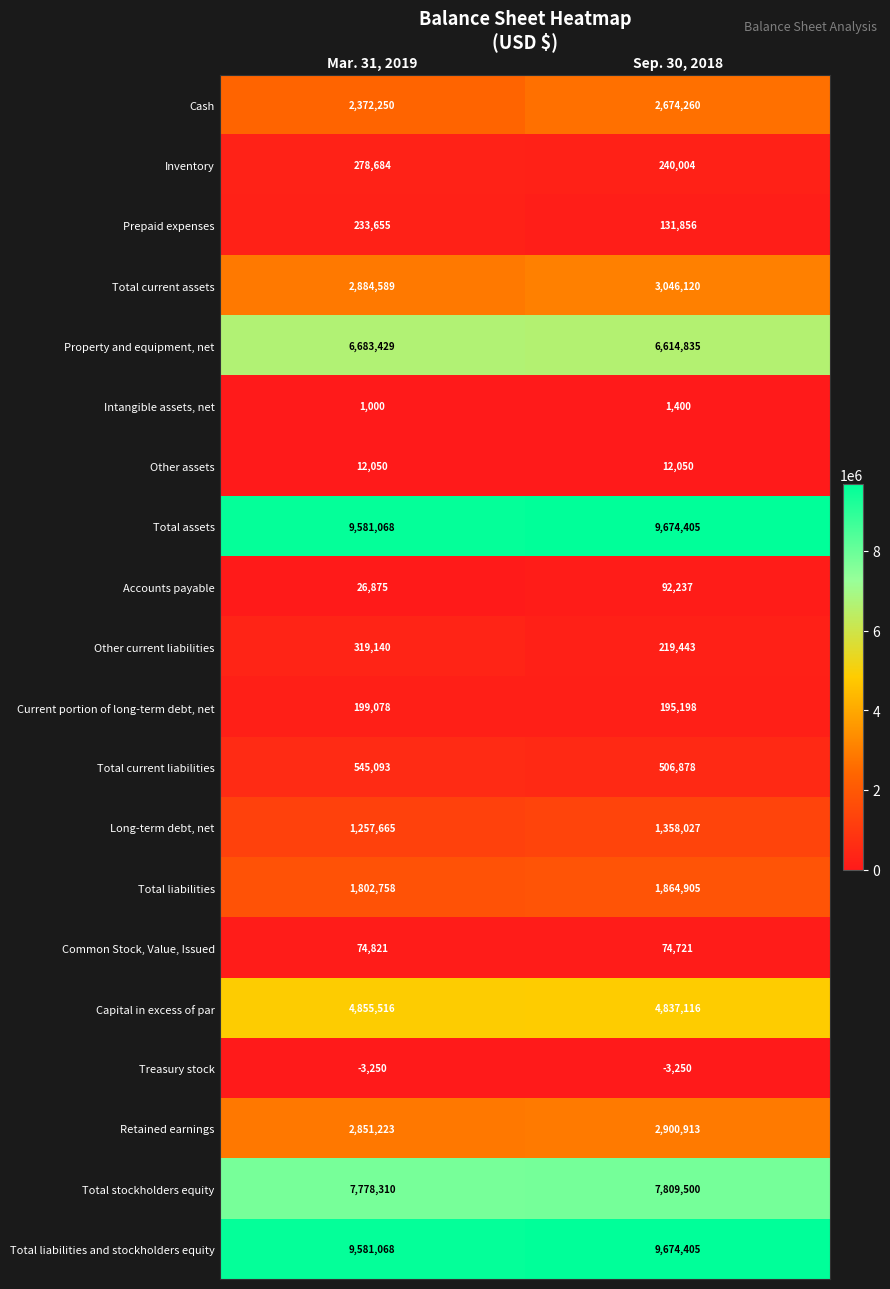

Count the number of categories in the chart.

2